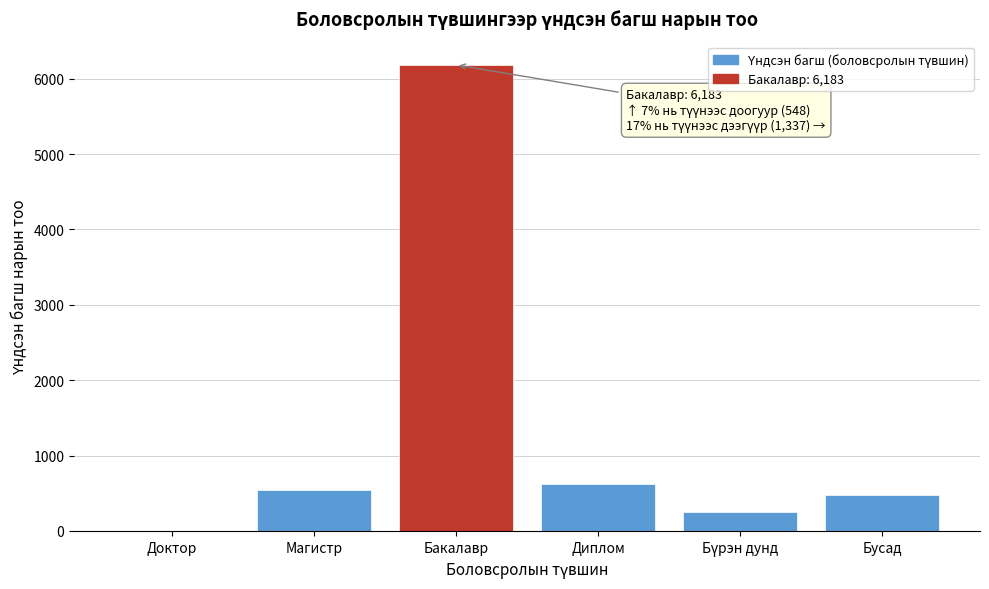

What is the maximum value shown in the chart?

6183